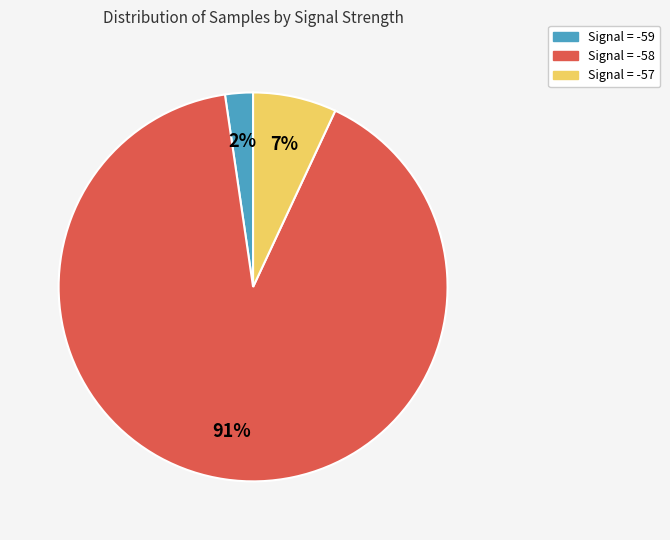

To the nearest percent, what is the average slice percentage?

33%